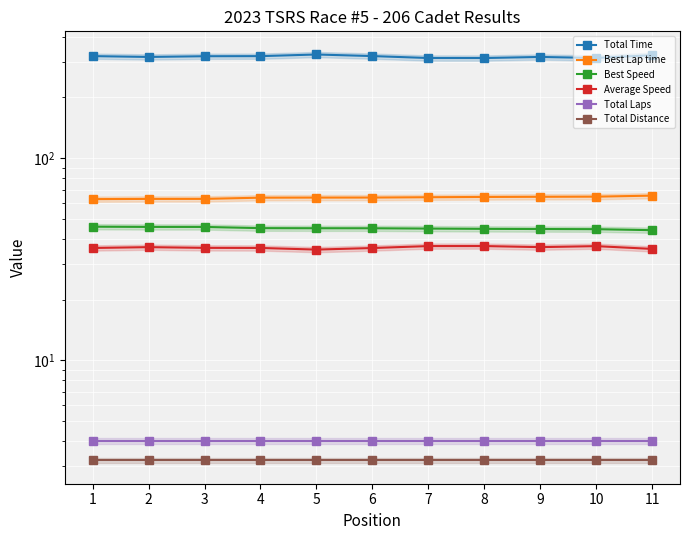

True or false: Average Speed and Total Laps intersect in this chart.

False